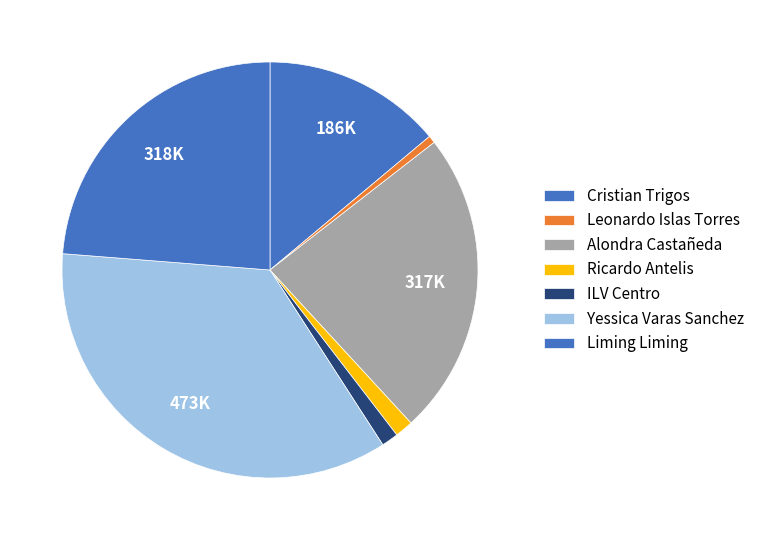

Count the number of slices in the pie.

7